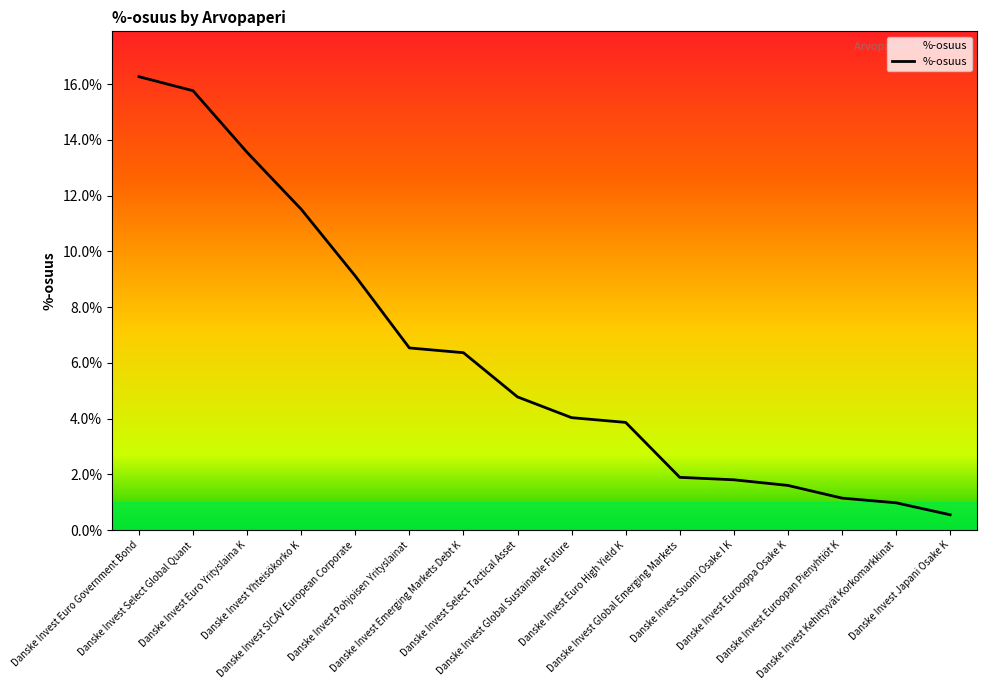

Read the value at Danske Invest SICAV European Corporate.

9.1